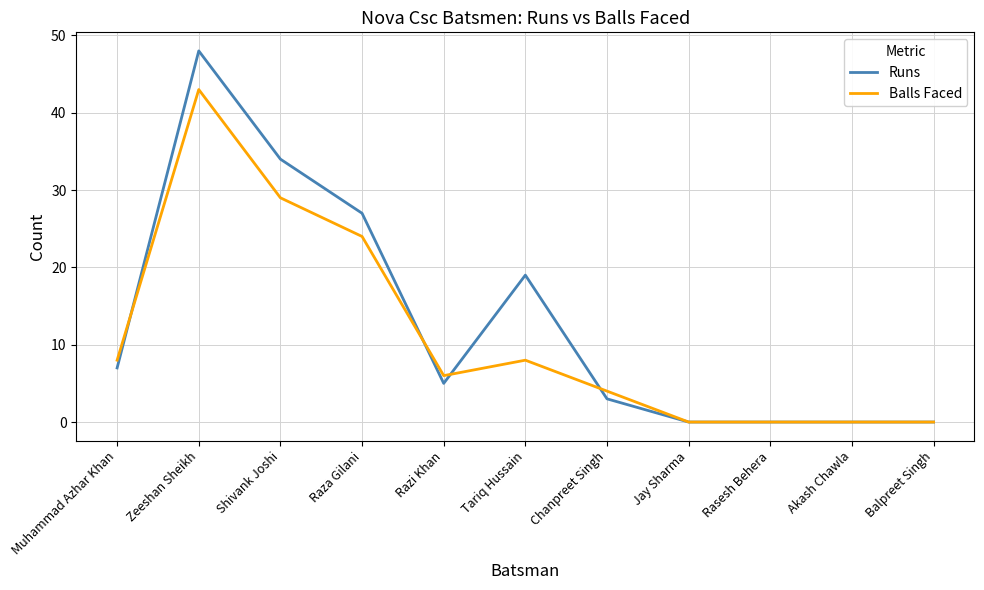

How many lines are shown in the chart?

2